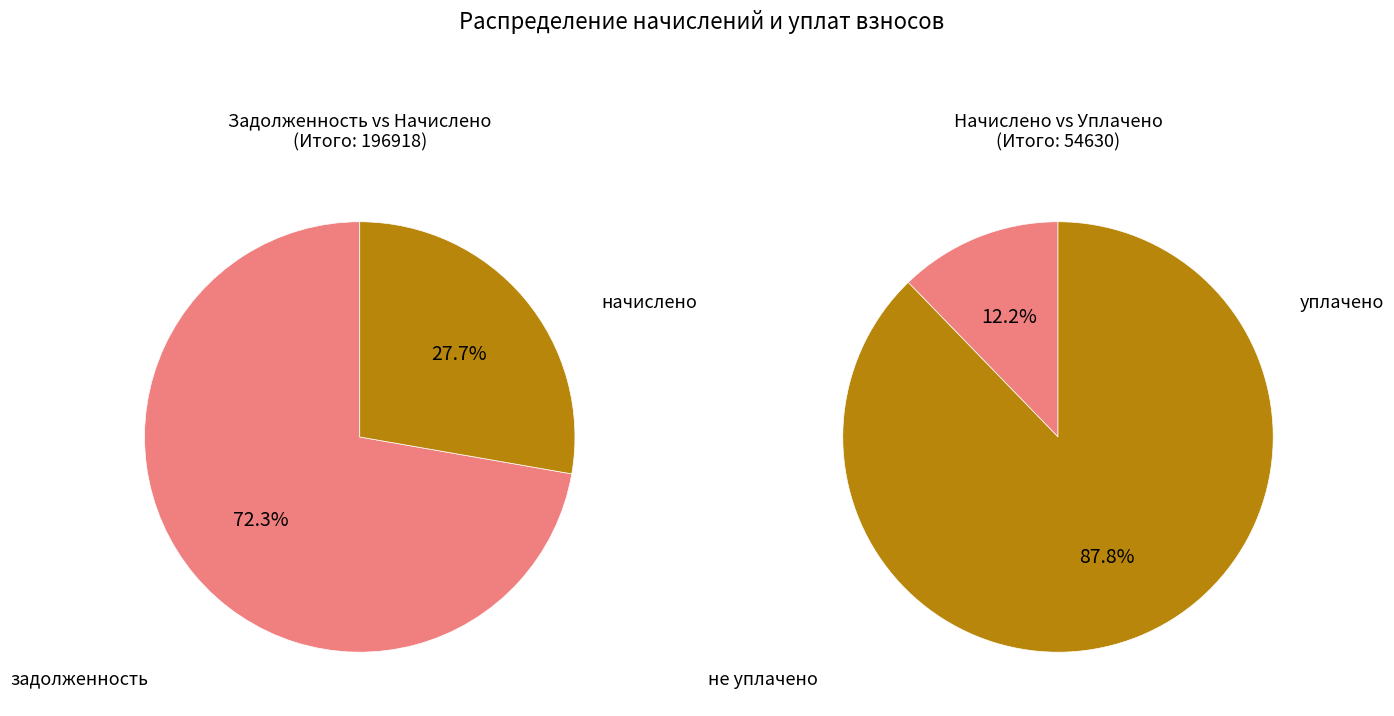

Is it true that 32 is 0% of the pie?

True